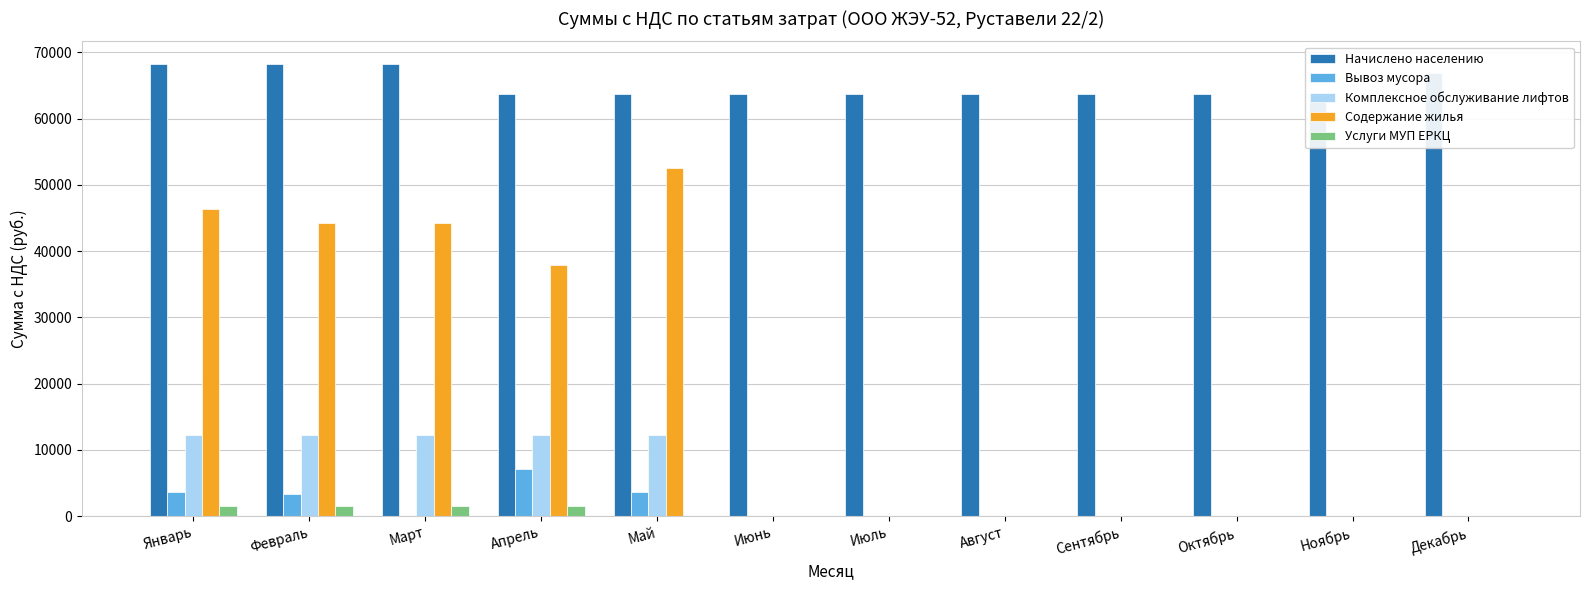

What are all the series names shown in the legend?

Начислено населению, Вывоз мусора, Комплексное обслуживание лифтов, Содержание жилья, Услуги МУП ЕРКЦ